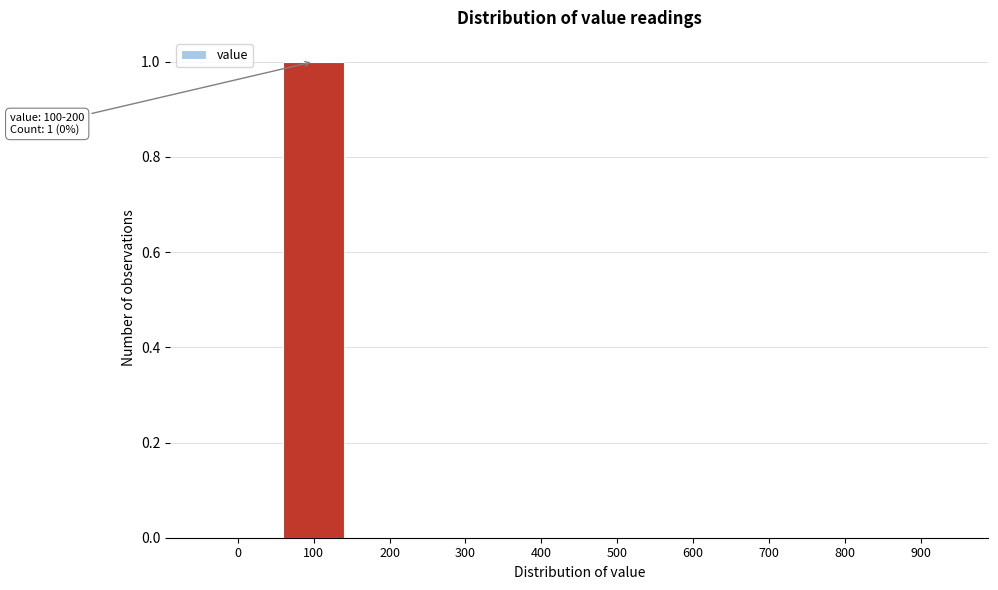

Reading left to right, what are all the values shown in this chart?

0=0	100=1	200=0	300=0	400=0	500=0	600=0	700=0	800=0	900=0